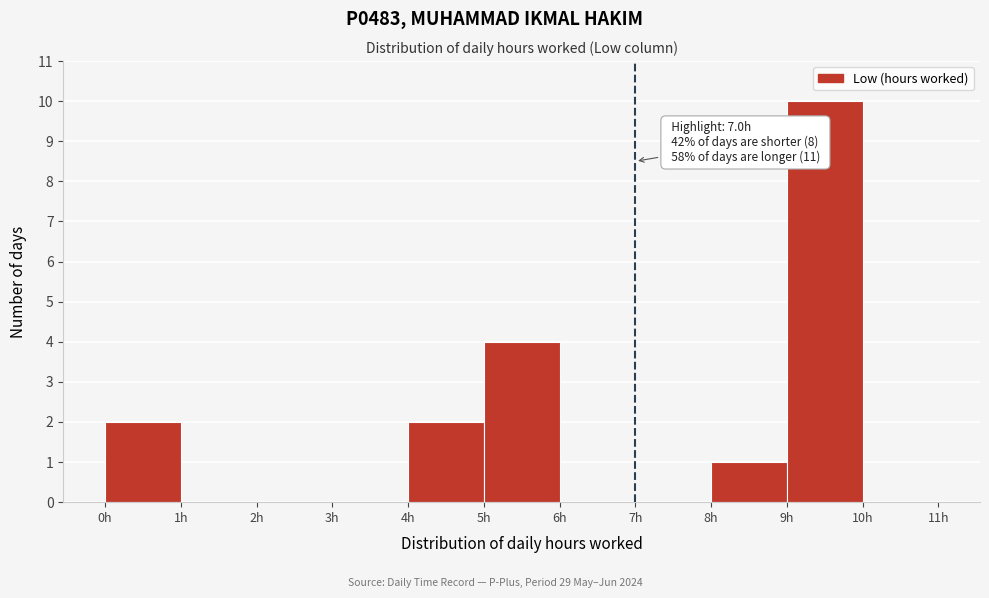

Over which range of the x-axis is the bar tallest?

9 to 10